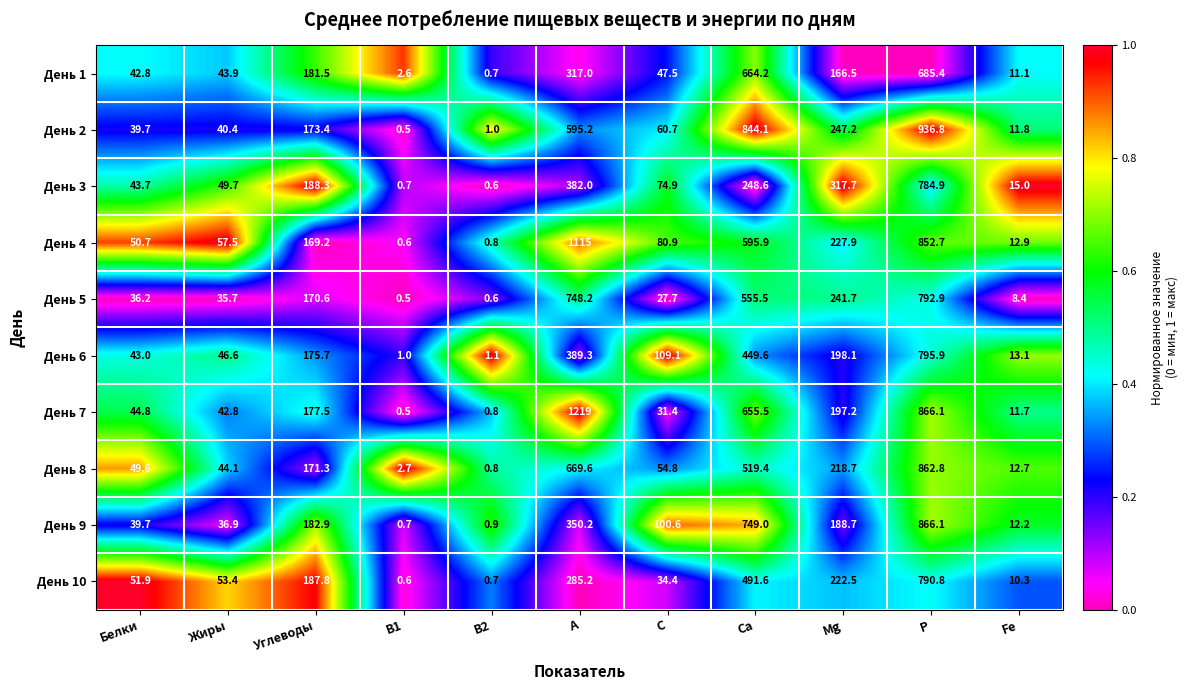

Which series changed the most between B2 and Fe?

День 3